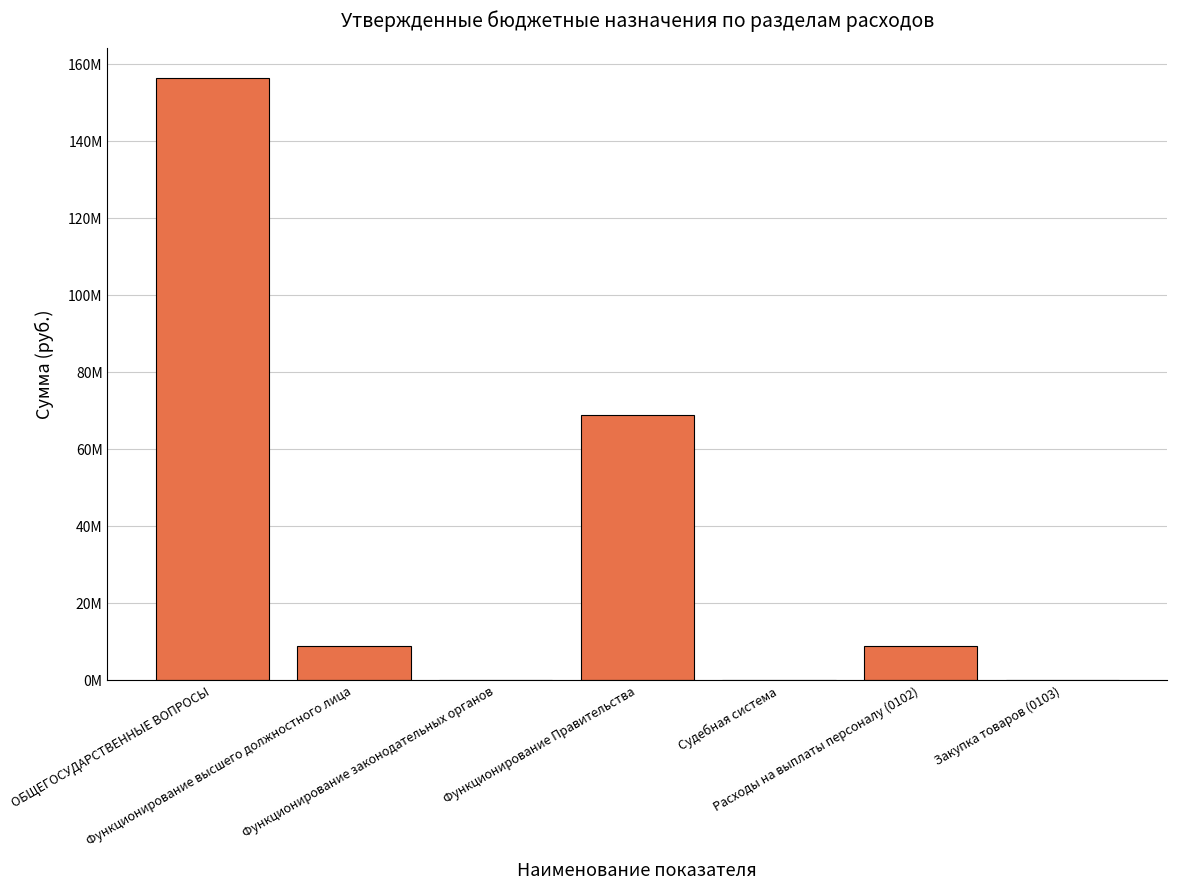

Are the bars horizontal?

No